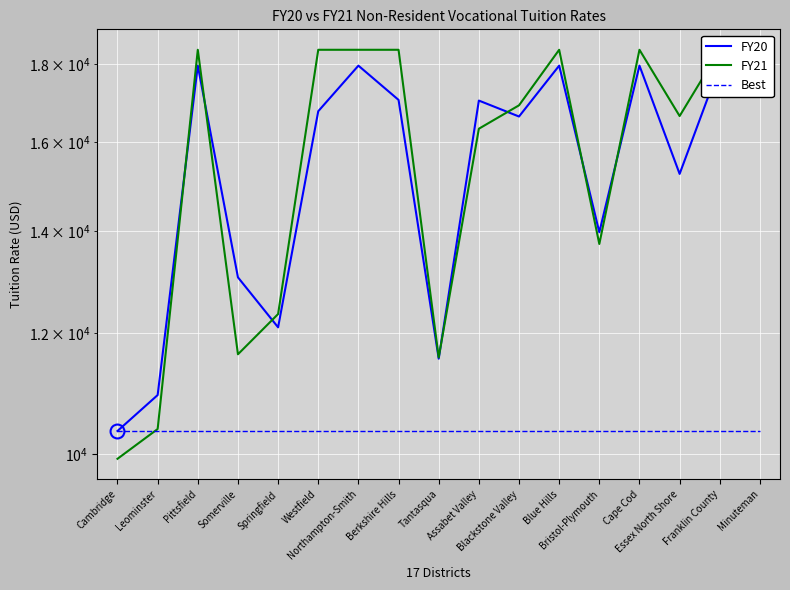

Is the value of FY20 at Northampton-Smith greater than the value of FY21 at Somerville?

Yes